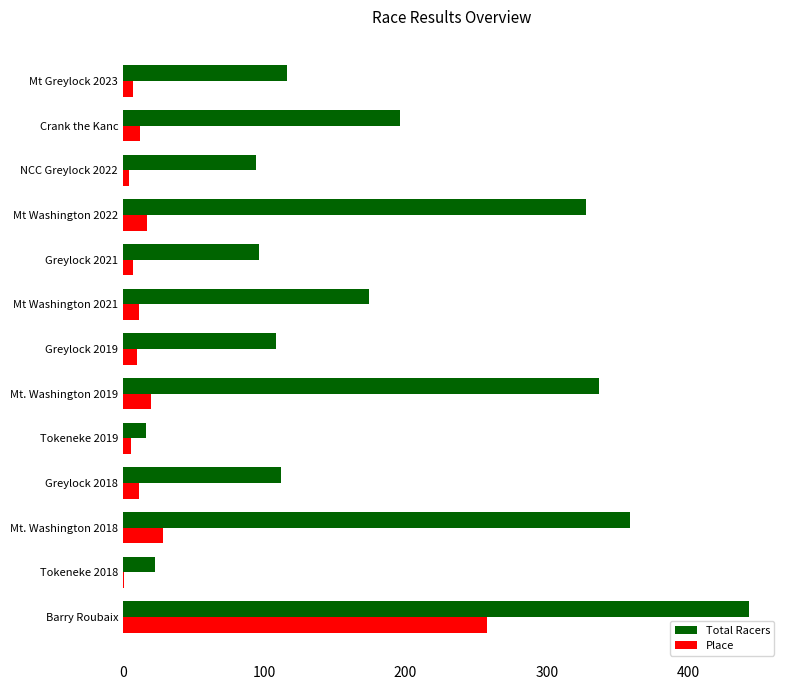

At which label is Total Racers closest to 229?

Crank the Kanc